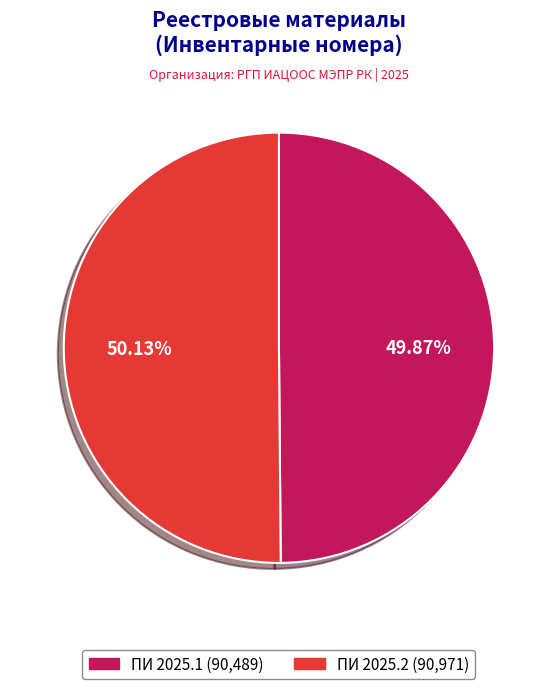

Does any single category account for the majority?

Yes